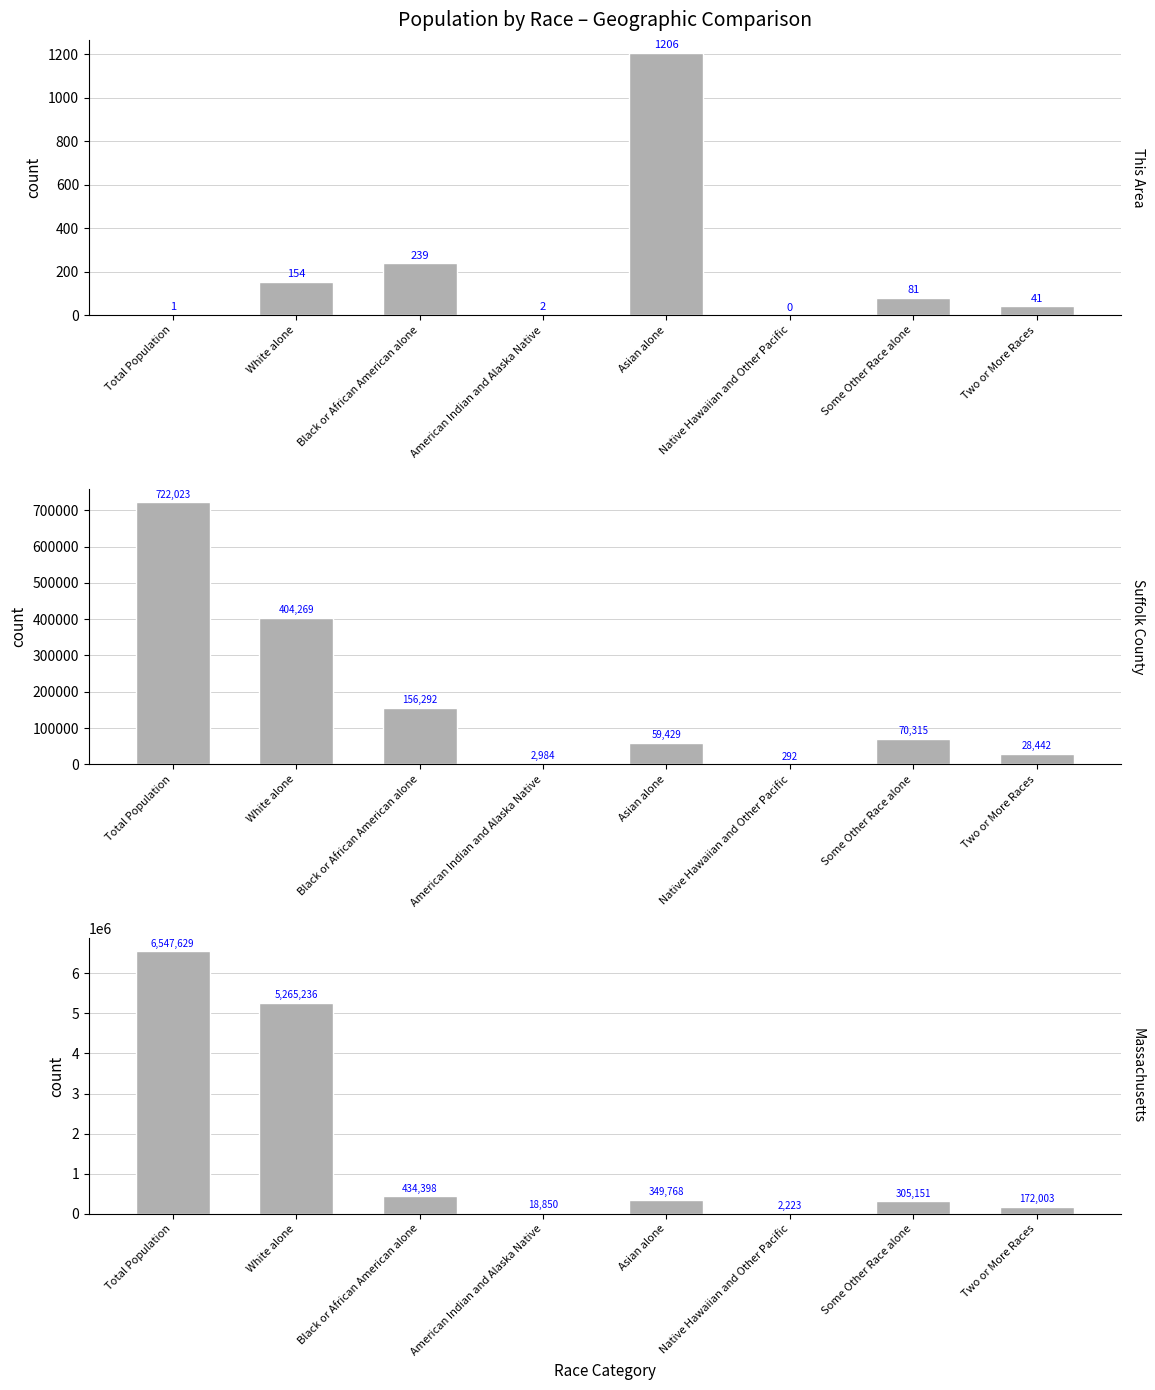

True or false: This Area has a value of 0 at Native Hawaiian and Other Pacific.

True